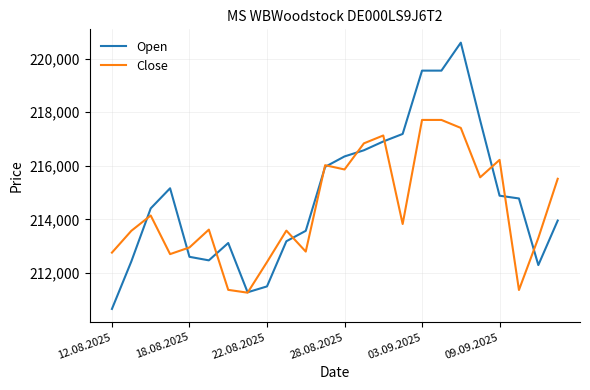

List the series in order of their peak value, highest first.

Open, Close